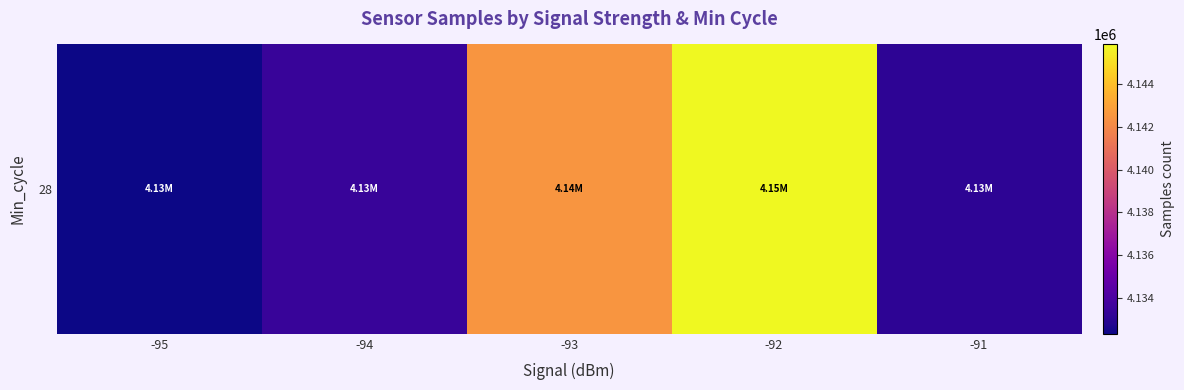

Rank the categories by value from highest to lowest.

-92, -93, -94, -91, -95